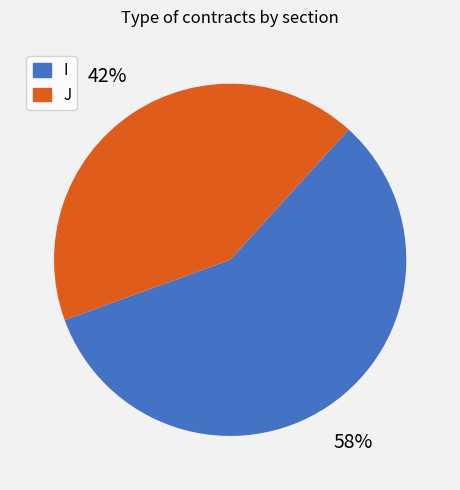

Do J and I together represent more than half of the pie?

Yes